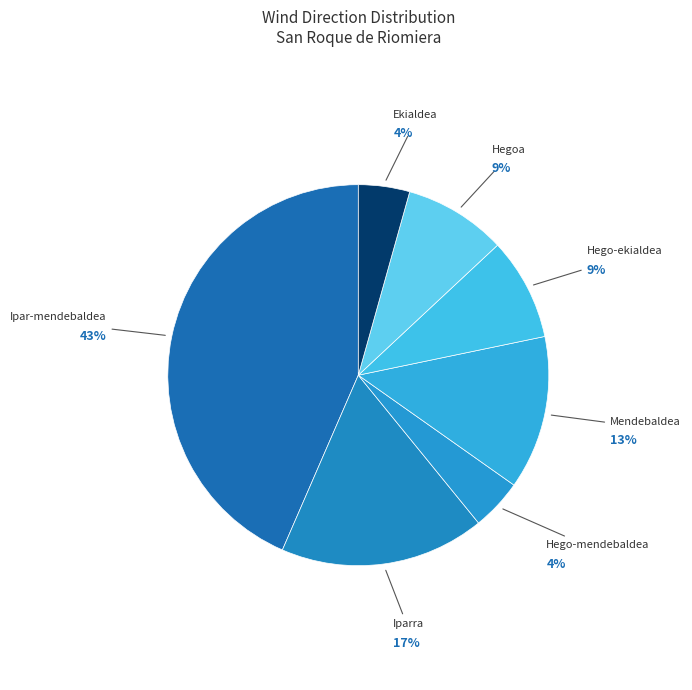

Count the number of slices in the pie.

7